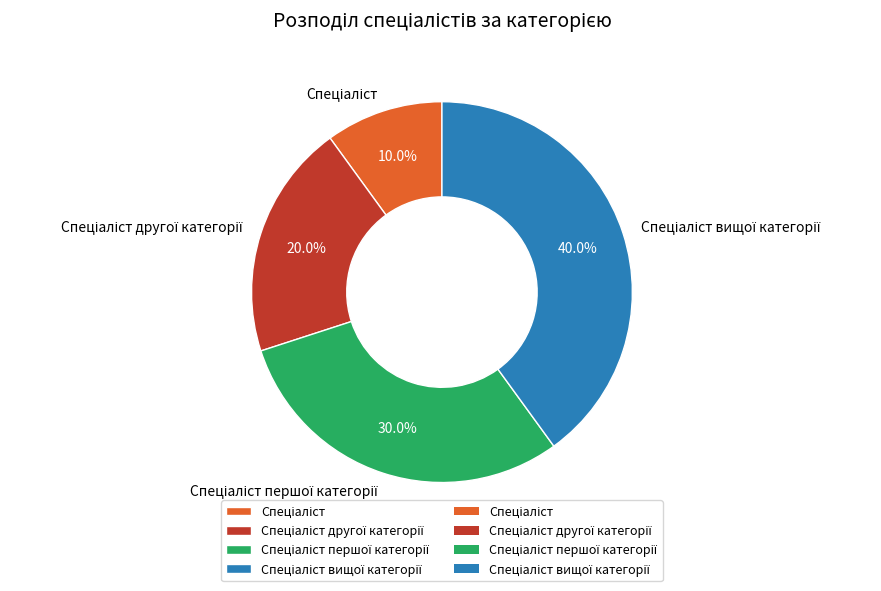

Is there a majority slice in this chart?

No